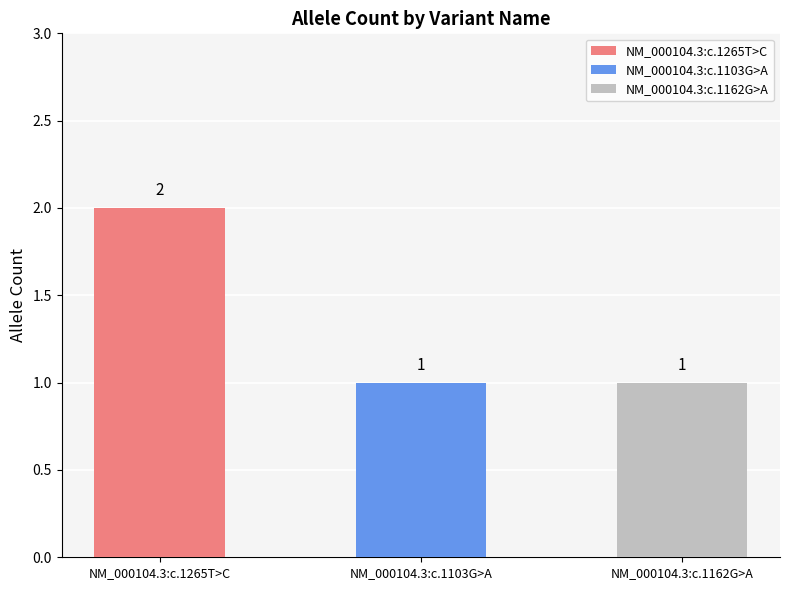

What is the label of the 3rd bar from the right?

NM_000104.3:c.1265T>C